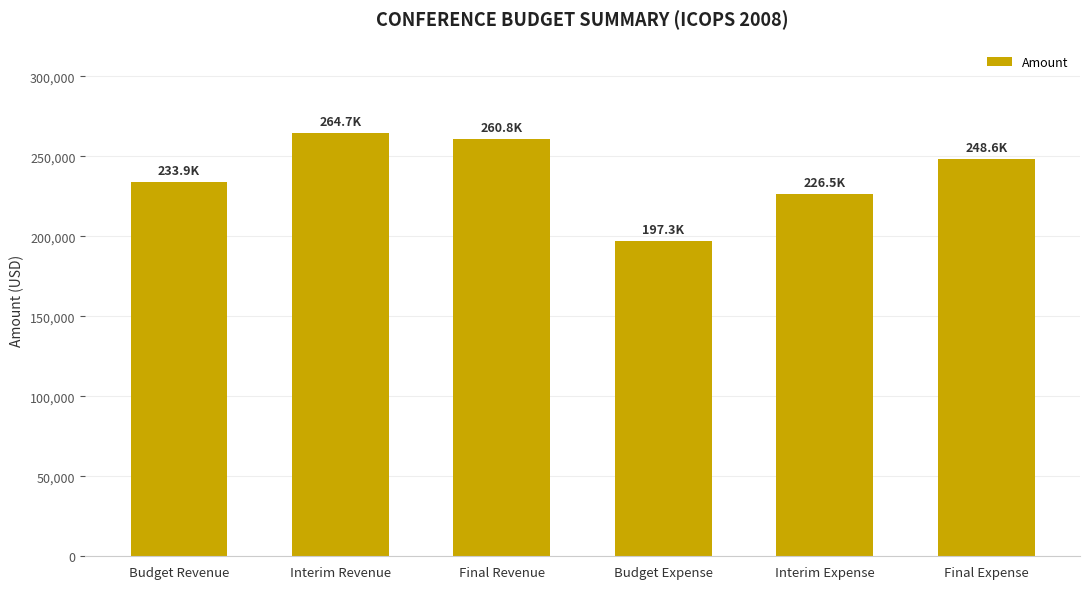

The value at Budget Revenue is 233875.0. True or false?

True